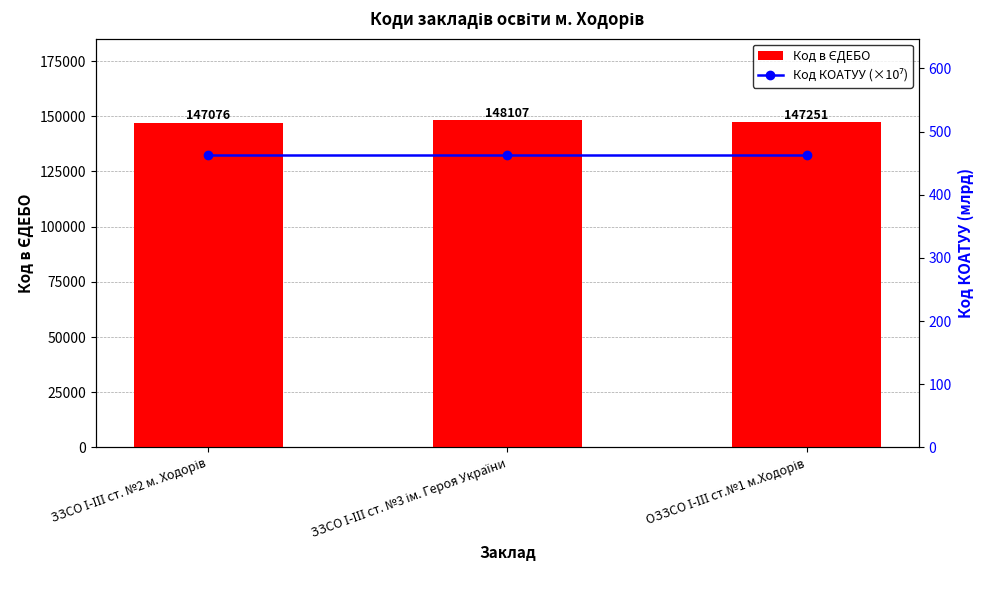

Reading right to left, transcribe all the data shown in this chart.

Код в ЄДЕБО: 147251.0	148107.0	147076.0
Код КОАТУУ (×10⁷): 462.2	462.2	462.2